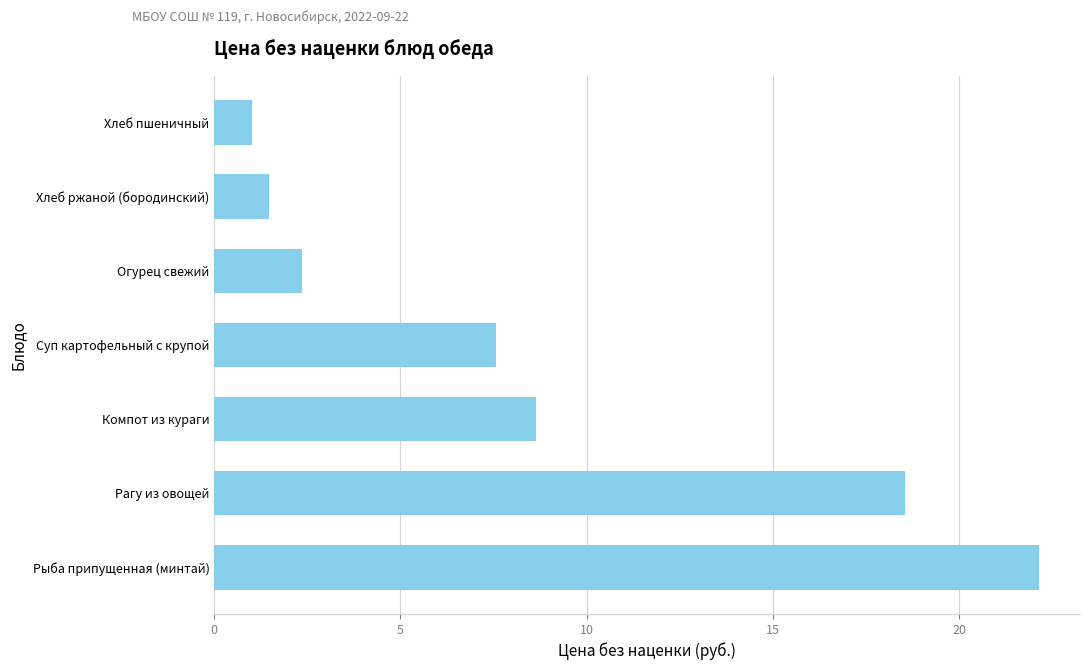

What is the greatest value displayed?

22.1